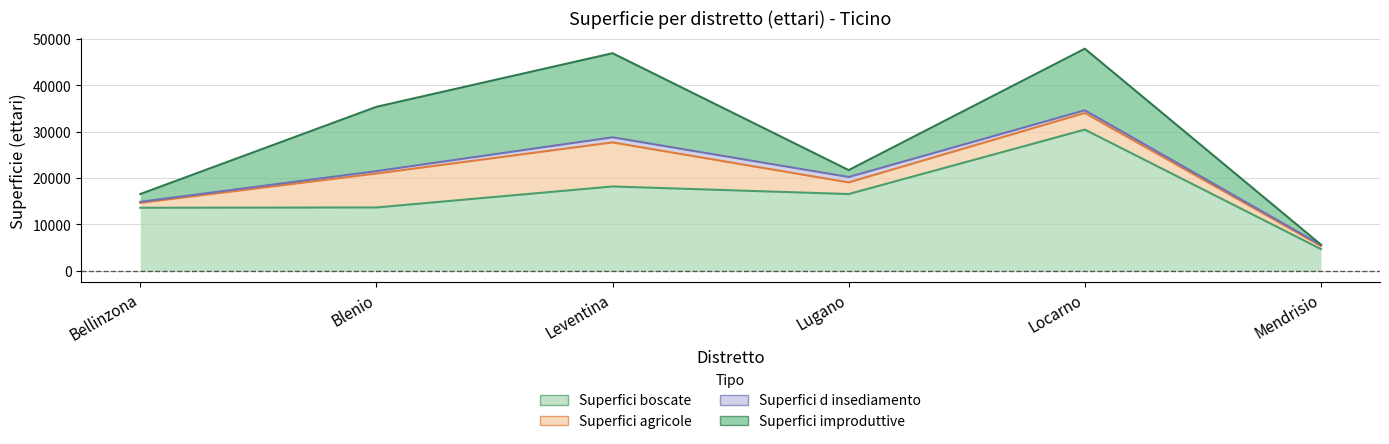

Reading left to right, extract all data points from this chart.

Superfici boscate: Bellinzona=13578	Blenio=13643	Leventina=18168	Lugano=16535	Locarno=30420	Mendrisio=4676
Superfici agricole: Bellinzona=1057	Blenio=7313	Leventina=9491	Lugano=2505	Locarno=3586	Mendrisio=673
Superfici d insediamento: Bellinzona=225	Blenio=515	Leventina=1101	Lugano=1164	Locarno=579	Mendrisio=216
Superfici improduttive: Bellinzona=1673	Blenio=13855	Leventina=18118	Lugano=1489	Locarno=13268	Mendrisio=61